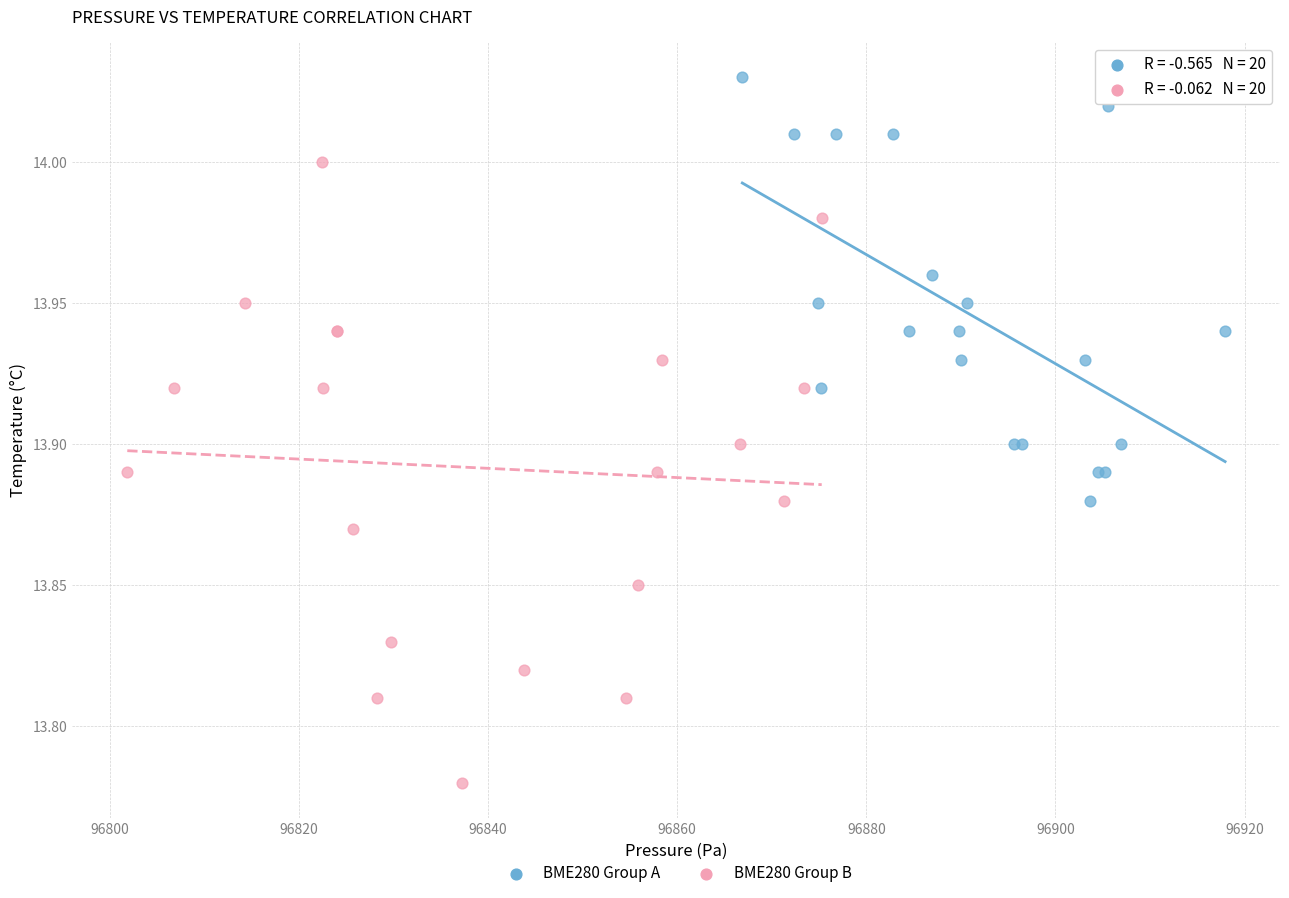

Which series reaches the minimum Y coordinate?

BME280 Group B